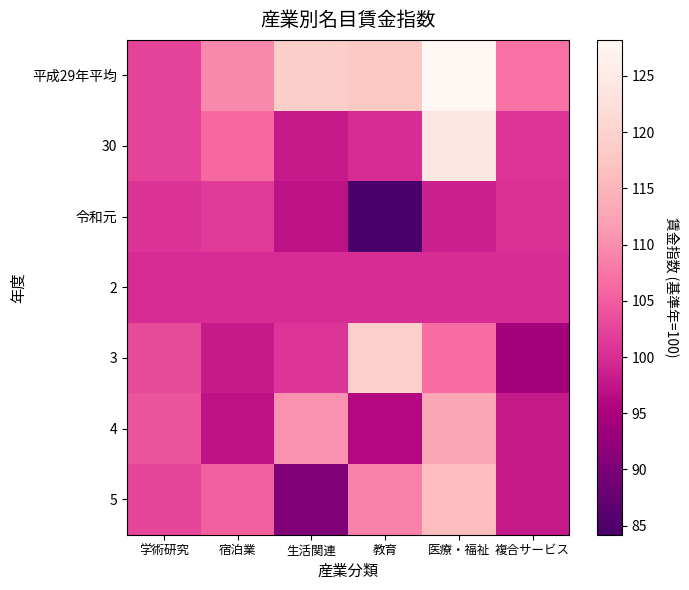

Which series has the largest total across all categories?

平成29年平均